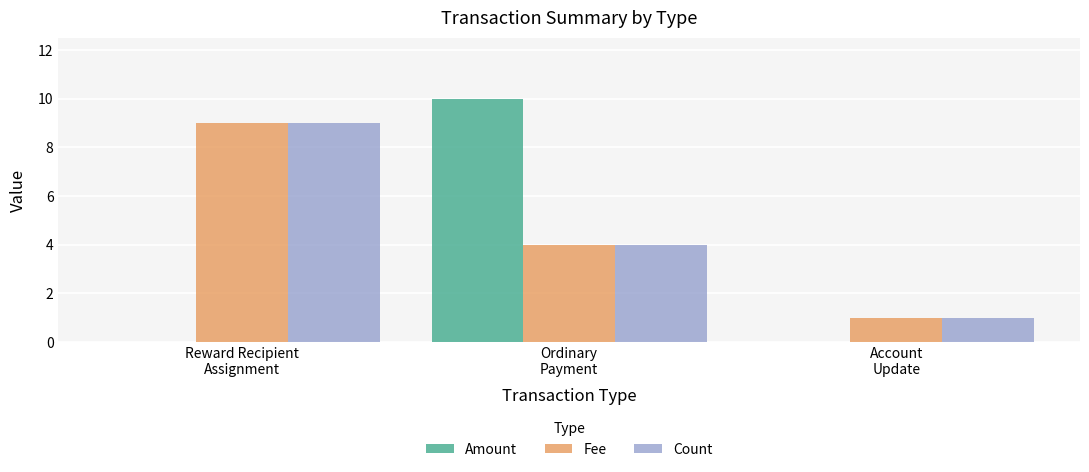

What is the spread (max minus min) of values at Ordinary
Payment?

6